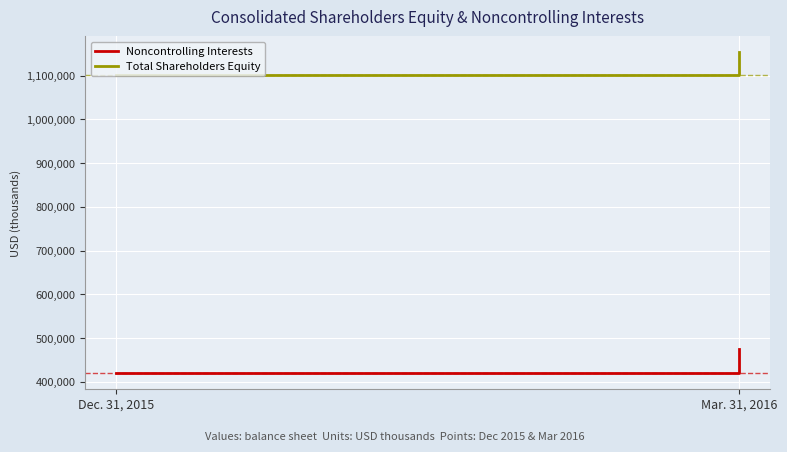

Which category has the lowest value in the Noncontrolling Interests series?

Dec. 31, 2015